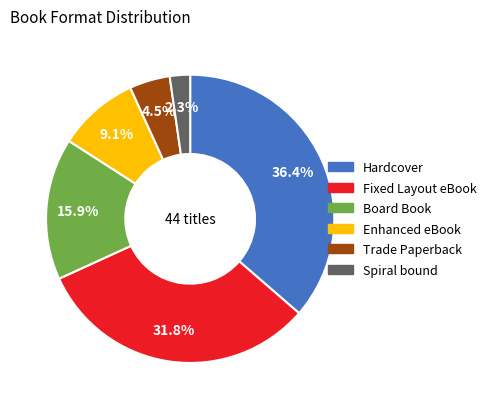

Approximately how many times larger is the value at Spiral bound compared to Fixed Layout eBook?

0.1